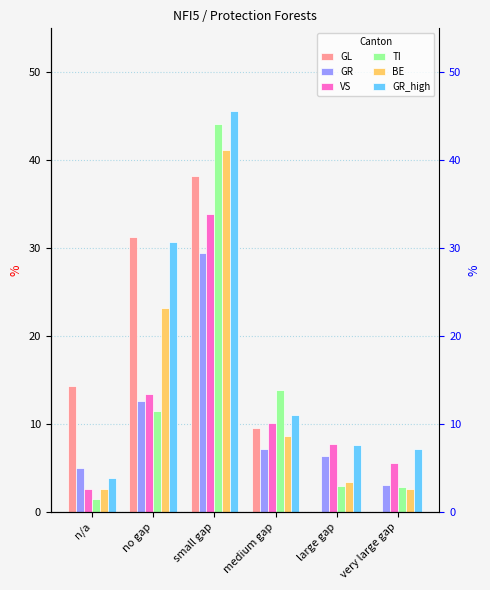

Reading left to right, transcribe all the data shown in this chart.

GL: 14.3	31.3	38.2	9.5	0.0	0.0
GR: 5.0	12.6	29.4	7.1	6.3	3.1
VS: 2.6	13.4	33.9	10.1	7.7	5.6
TI: 1.5	11.5	44.1	13.9	2.9	2.8
BE: 2.6	23.2	41.2	8.6	3.4	2.6
GR_high: 3.8	30.7	45.6	11.0	7.6	7.1